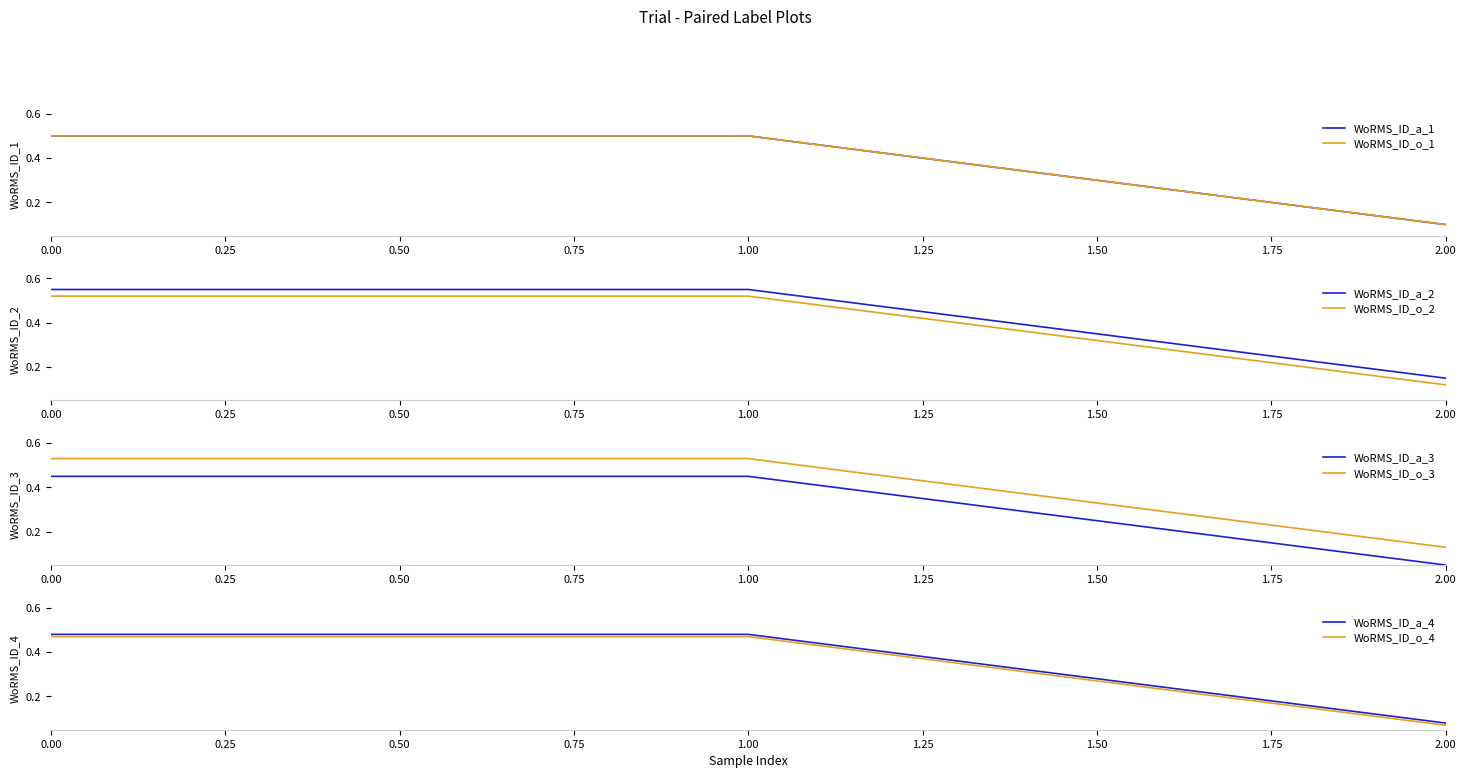

Is the value of WoRMS_ID_a_2 at 0.00 greater than the value of WoRMS_ID_o_2 at 0.00?

Yes